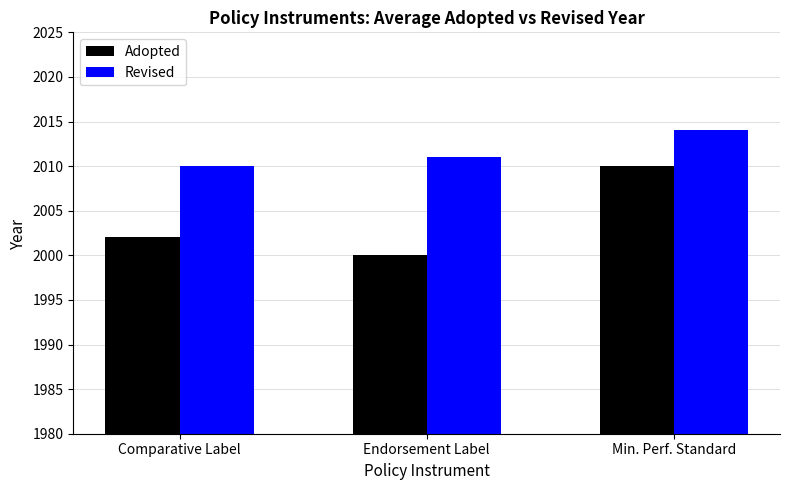

Is it true that Revised equals 2978 at Min. Perf. Standard?

False